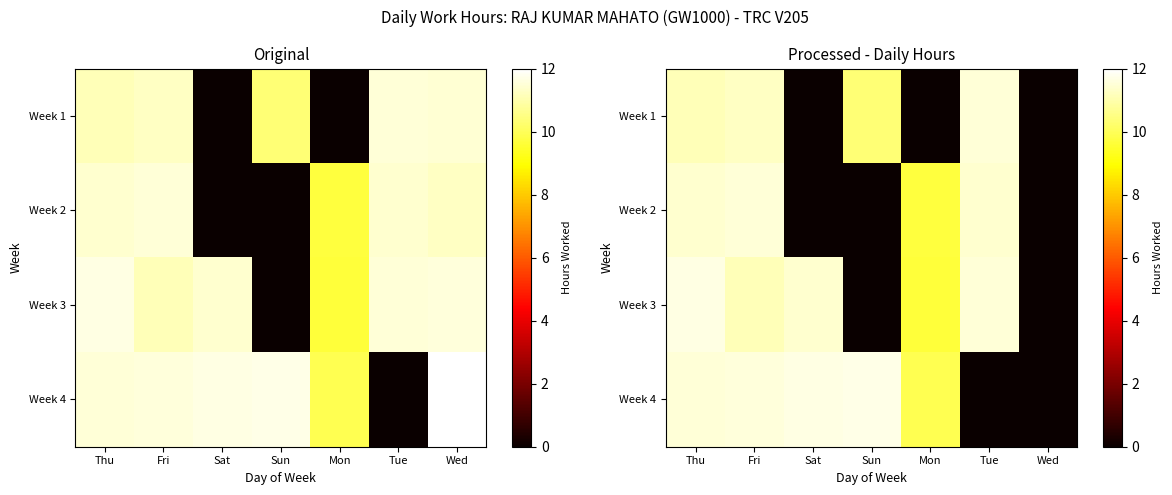

List the labels in order of Week 4 value, smallest first.

Tue, Wed, Mon, Thu, Fri, Sat, Sun